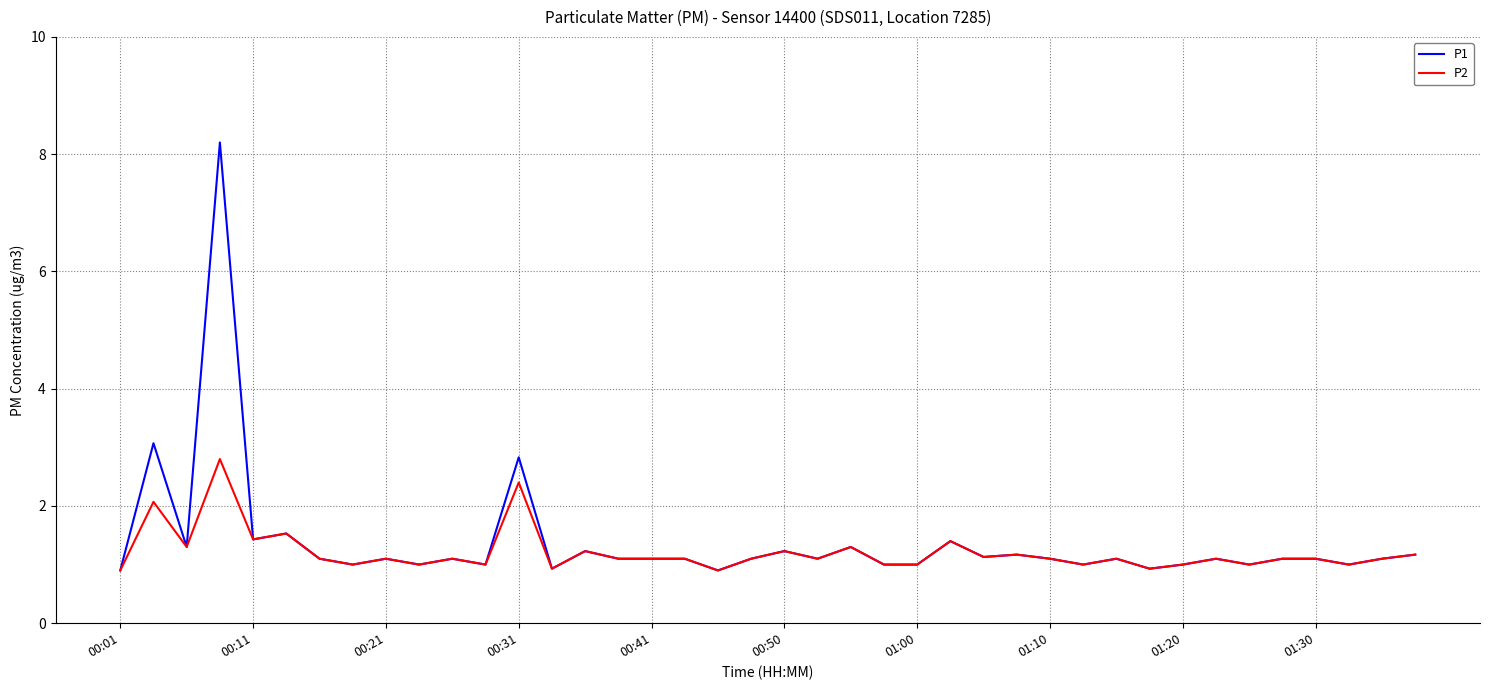

Is this an area chart (filled region under the line)?

No